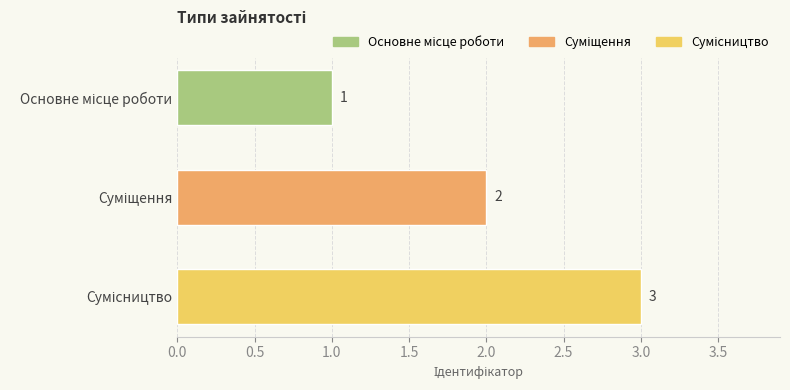

What is the maximum value shown in the chart?

3